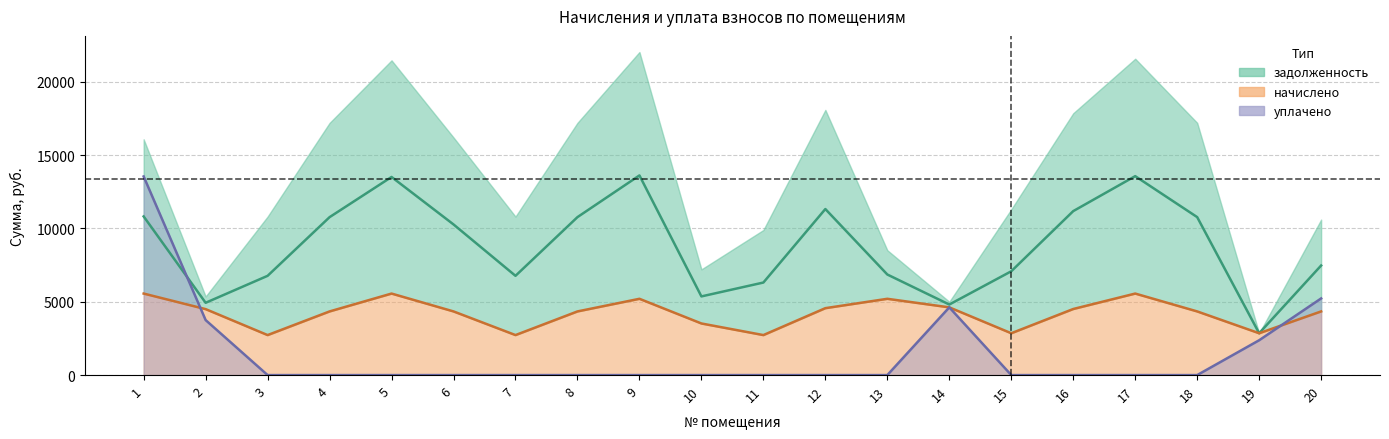

The value of уплачено at 3 is 0.0. True or false?

True